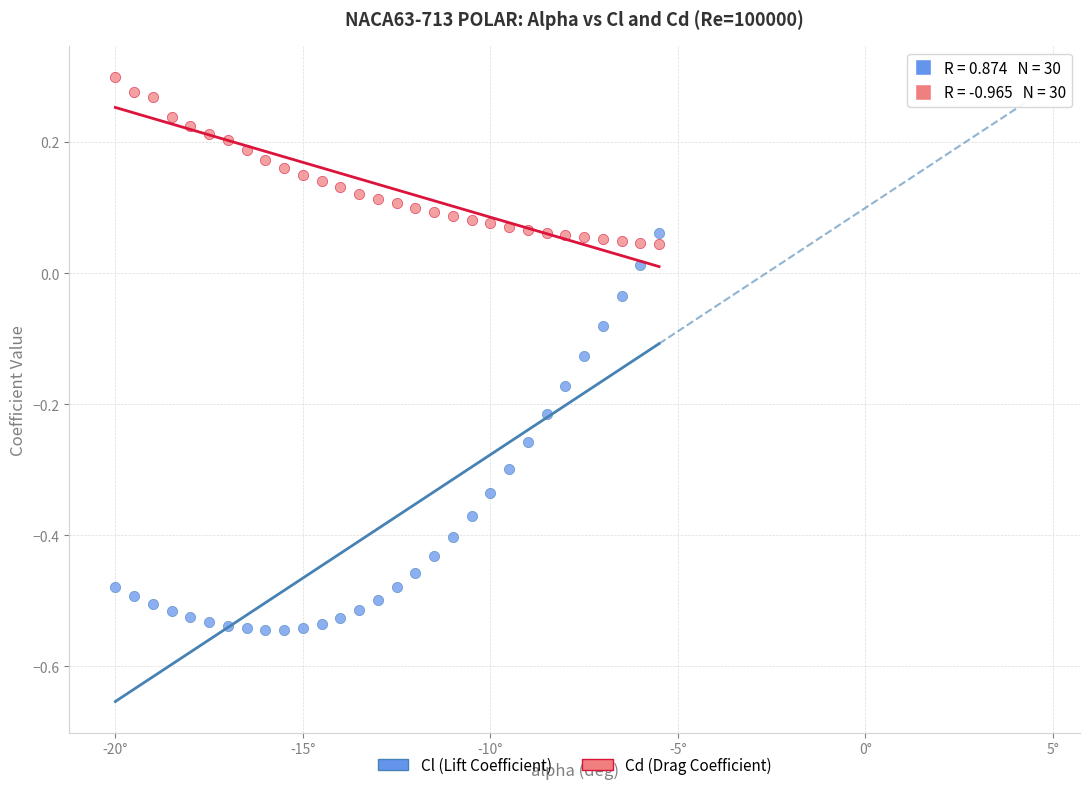

What are all the series names shown in the legend?

Cl (Lift Coefficient), Cd (Drag Coefficient)